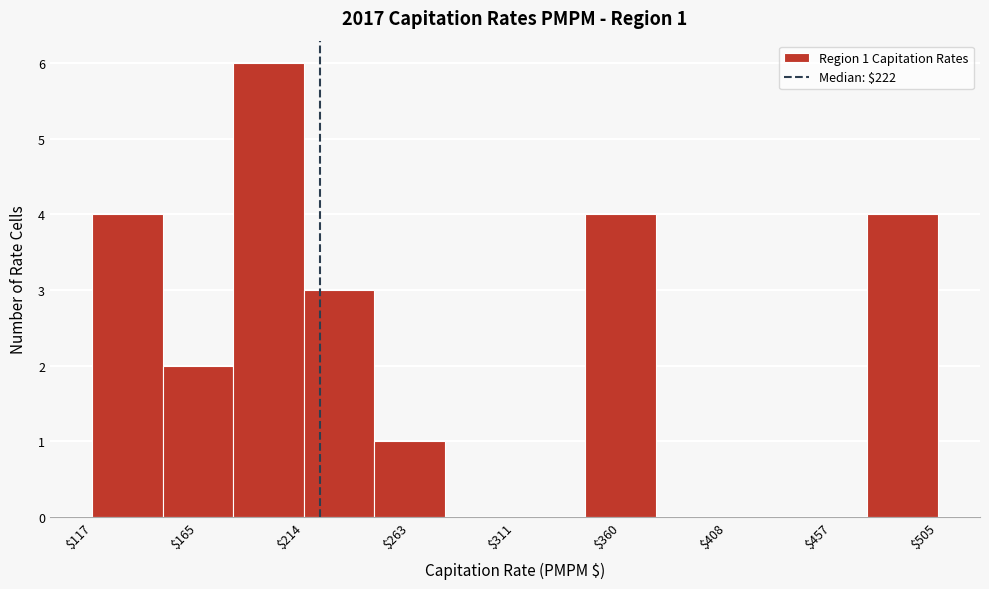

Over which range of the x-axis is the bar tallest?

180 to 215